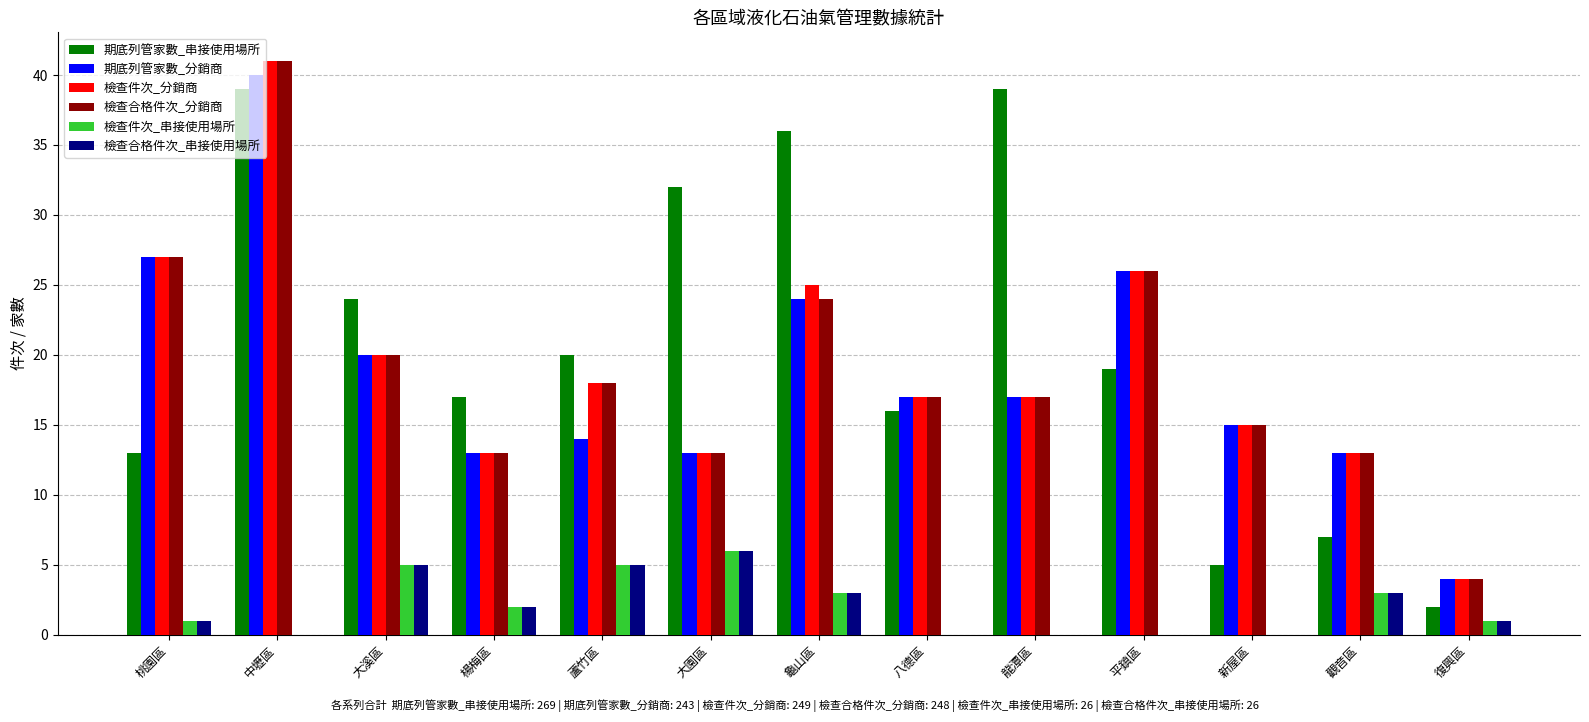

Reading left to right, what are all the values shown in this chart?

期底列管家數_串接使用場所: 13	39	24	17	20	32	36	16	39	19	5	7	2
期底列管家數_分銷商: 27	40	20	13	14	13	24	17	17	26	15	13	4
檢查件次_分銷商: 27	41	20	13	18	13	25	17	17	26	15	13	4
檢查合格件次_分銷商: 27	41	20	13	18	13	24	17	17	26	15	13	4
檢查件次_串接使用場所: 1	0	5	2	5	6	3	0	0	0	0	3	1
檢查合格件次_串接使用場所: 1	0	5	2	5	6	3	0	0	0	0	3	1